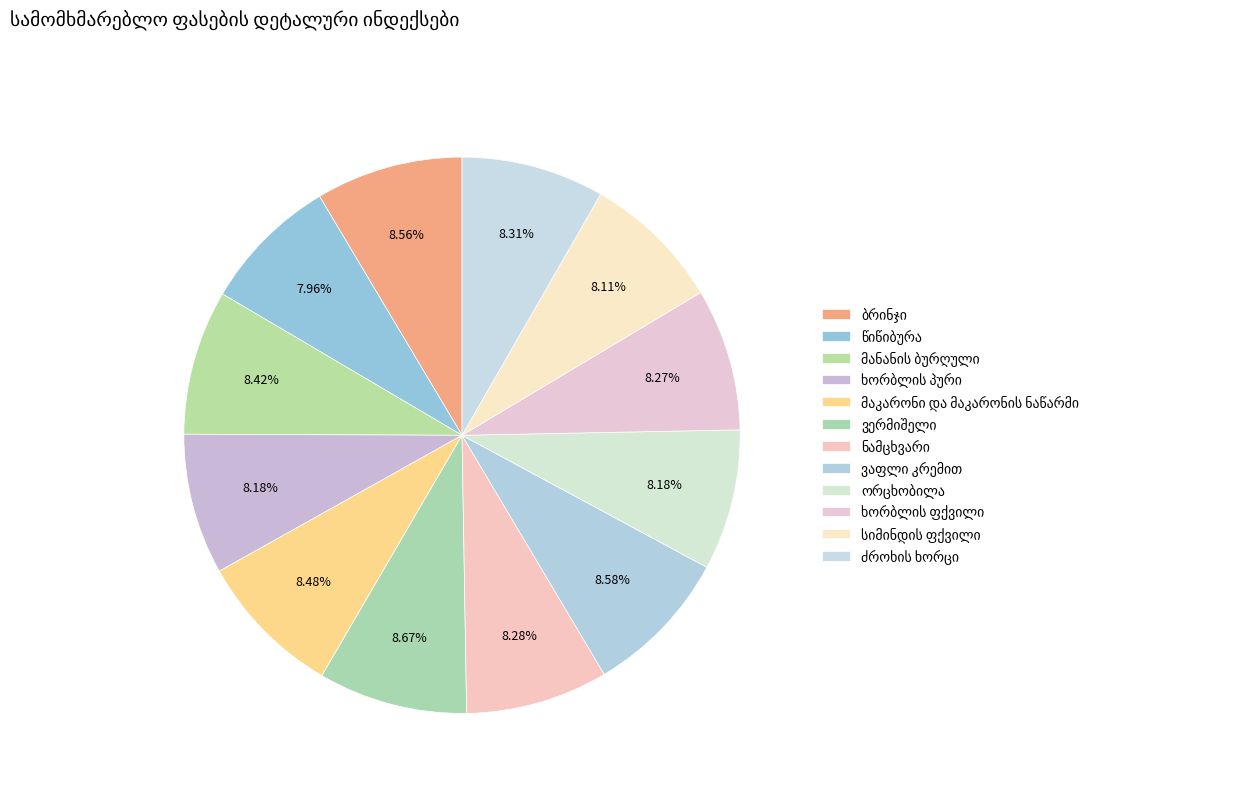

How many segments does this pie chart have?

12